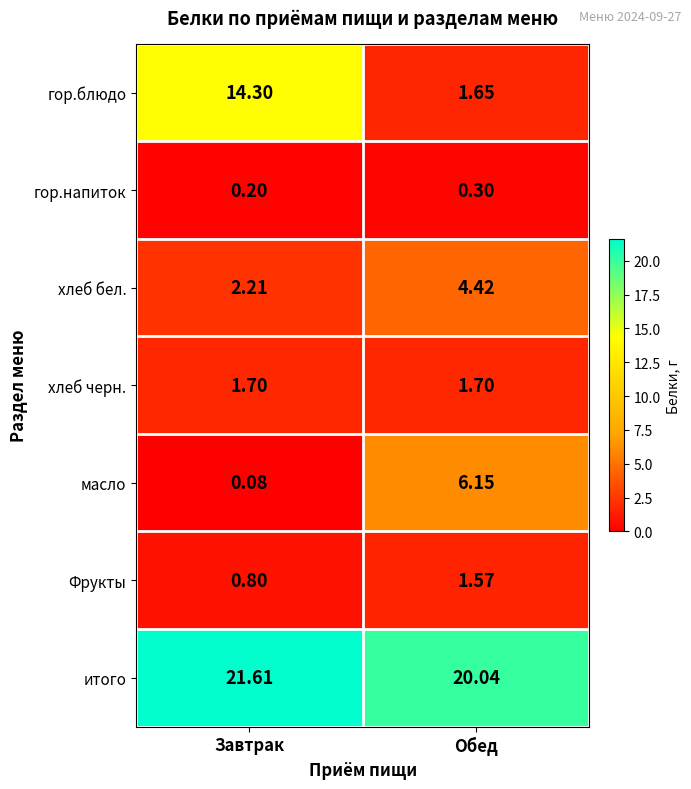

How many categories are shown in the chart?

2